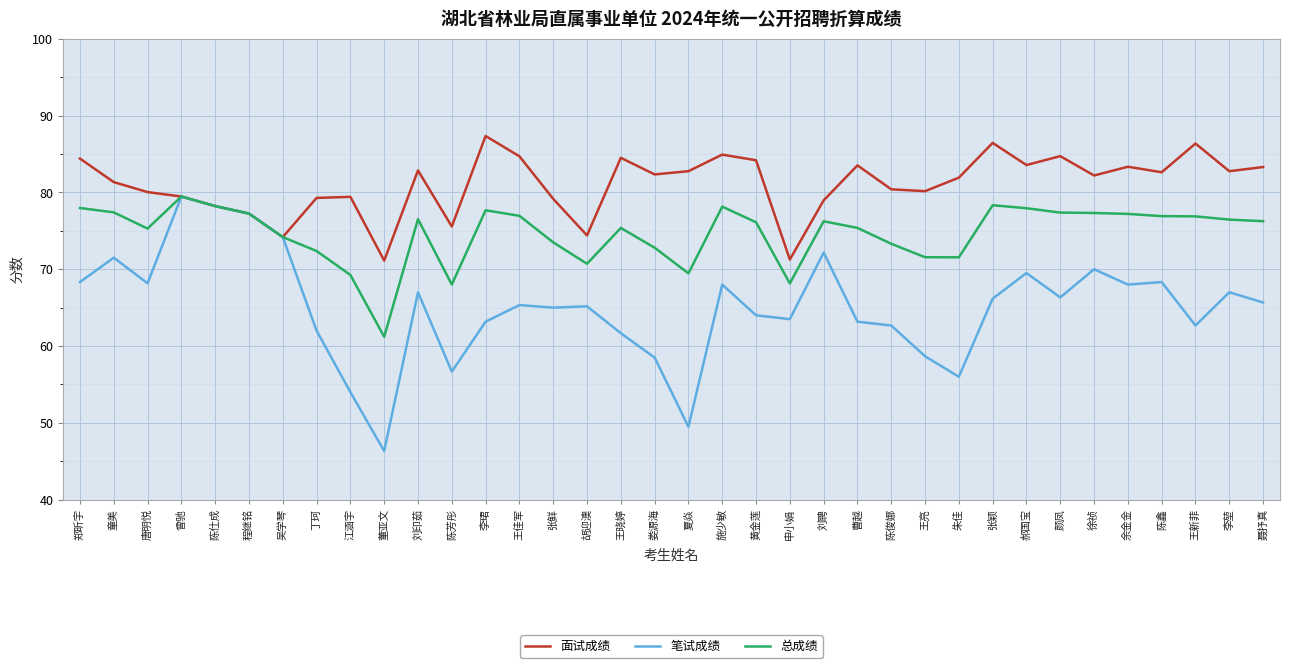

Which series has the widest spread of values?

笔试成绩